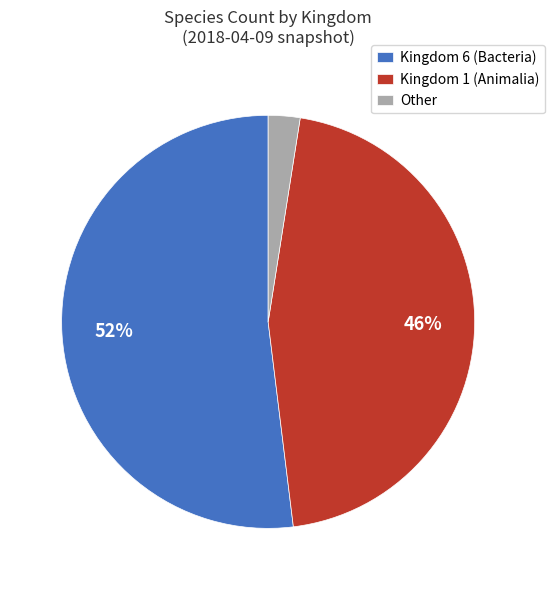

Rank the categories by value from lowest to highest.

Other, Kingdom 1 (Animalia), Kingdom 6 (Bacteria)